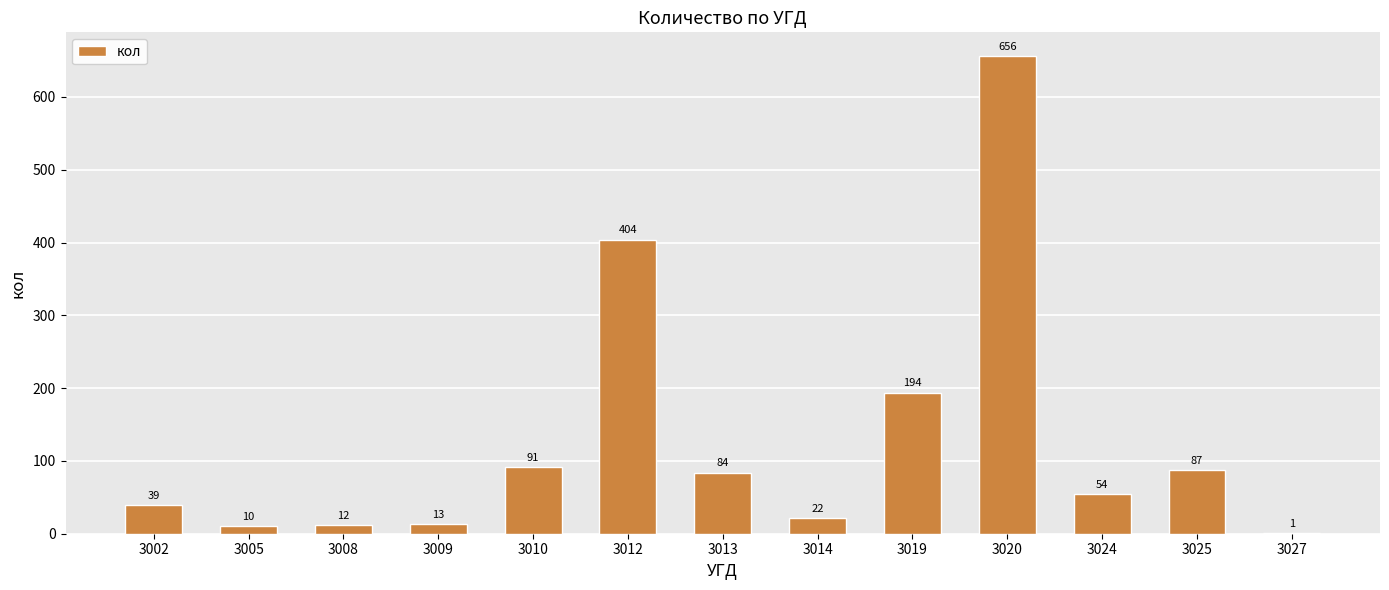

What is the greatest value displayed?

656